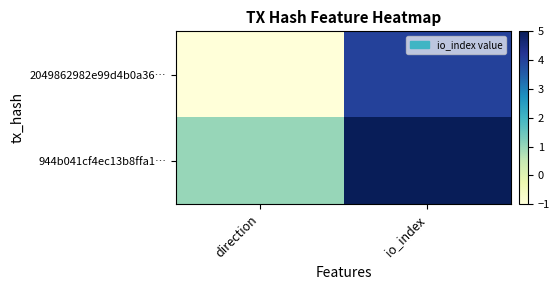

Between direction and io_index, which is larger?

io_index